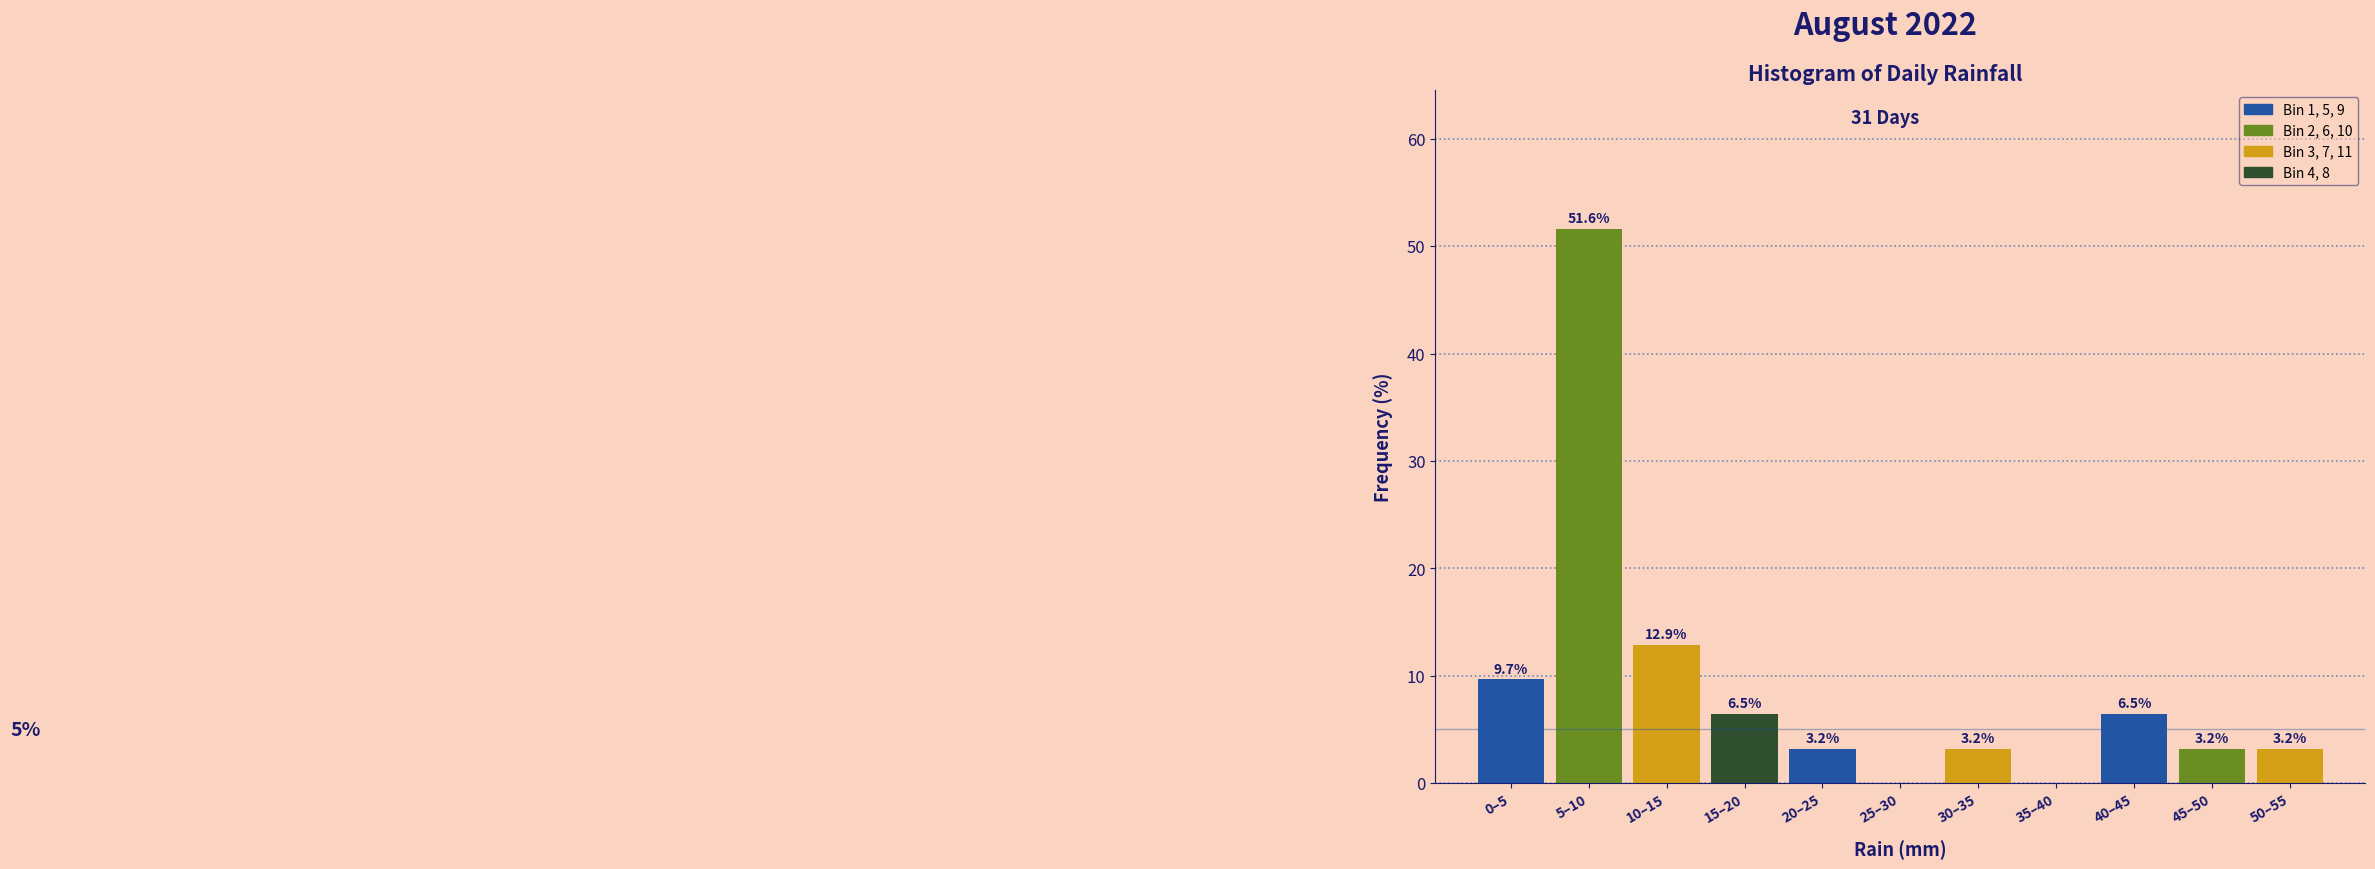

Reading left to right, what are all the values shown in this chart?

0–5=9.7	5–10=51.6	10–15=12.9	15–20=6.5	20–25=3.2	25–30=0.0	30–35=3.2	35–40=0.0	40–45=6.5	45–50=3.2	50–55=3.2